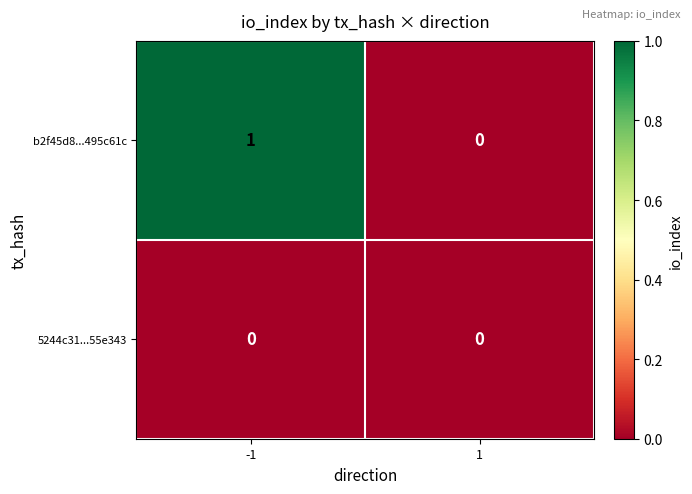

Reading left to right, extract all data points from this chart.

b2f45d8...495c61c: 1	0
5244c31...55e343: 0	0